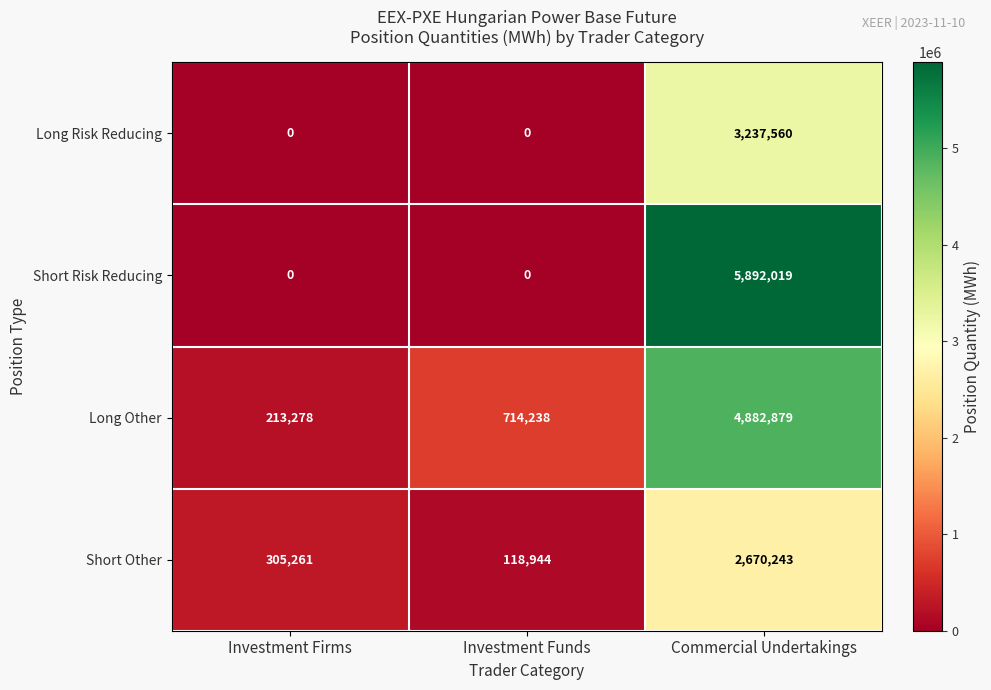

Reading left to right, transcribe all the data shown in this chart.

Long Risk Reducing: Investment Firms=0	Investment Funds=0	Commercial Undertakings=3237560
Short Risk Reducing: Investment Firms=0	Investment Funds=0	Commercial Undertakings=5892019
Long Other: Investment Firms=213278	Investment Funds=714238	Commercial Undertakings=4882879
Short Other: Investment Firms=305261	Investment Funds=118944	Commercial Undertakings=2670243